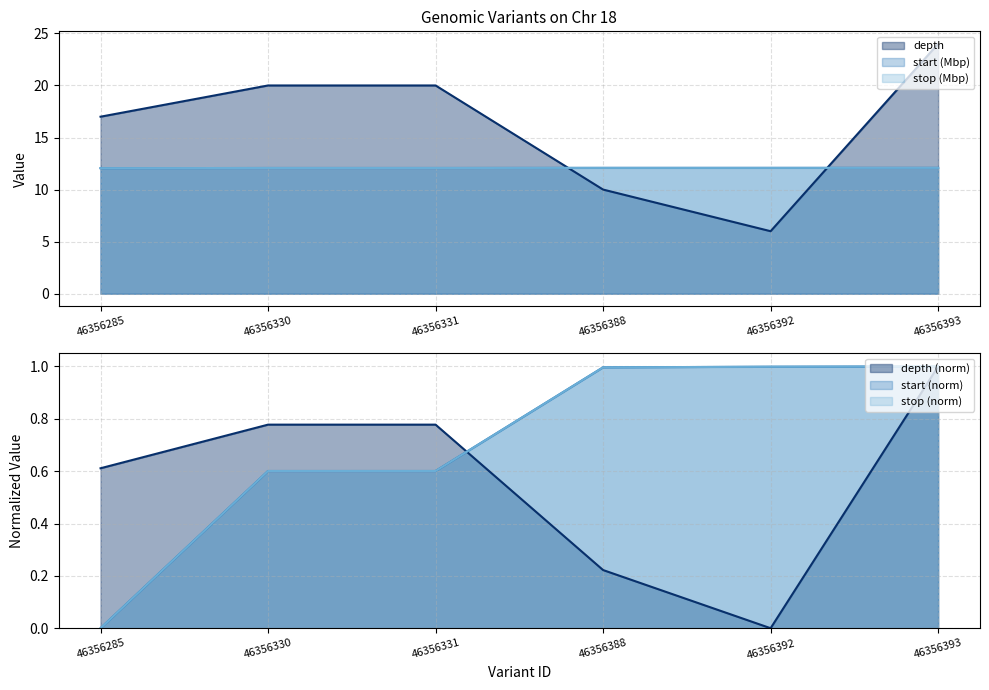

True or false: start and depth cross at least once.

True